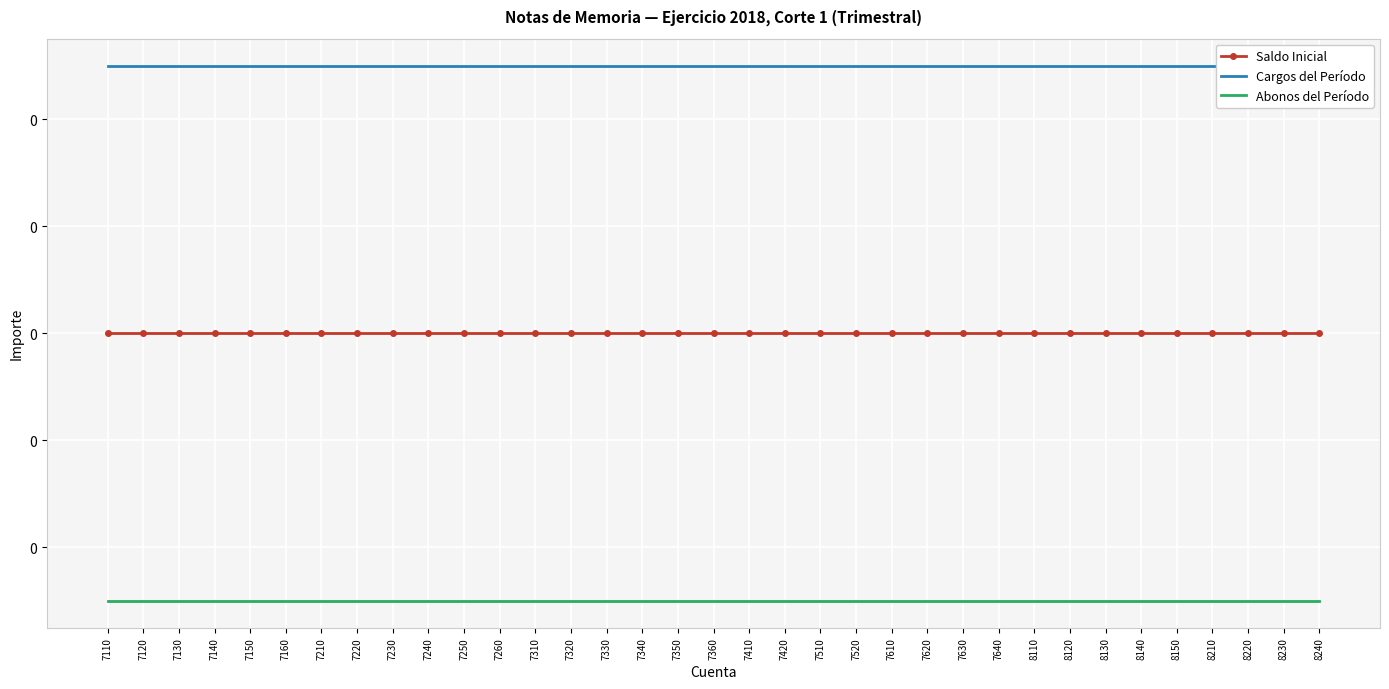

Is the value of Cargos del Período at 7160 greater than the value of Saldo Inicial at 7420?

Yes